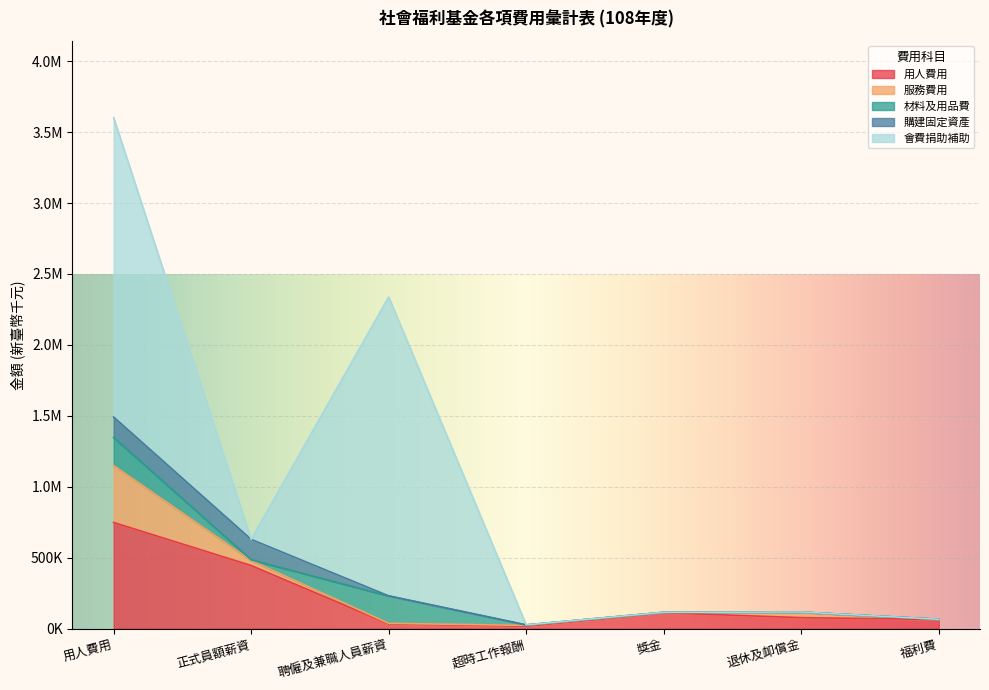

What is the difference between the maximum and minimum values in the 材料及用品費 series?

197578